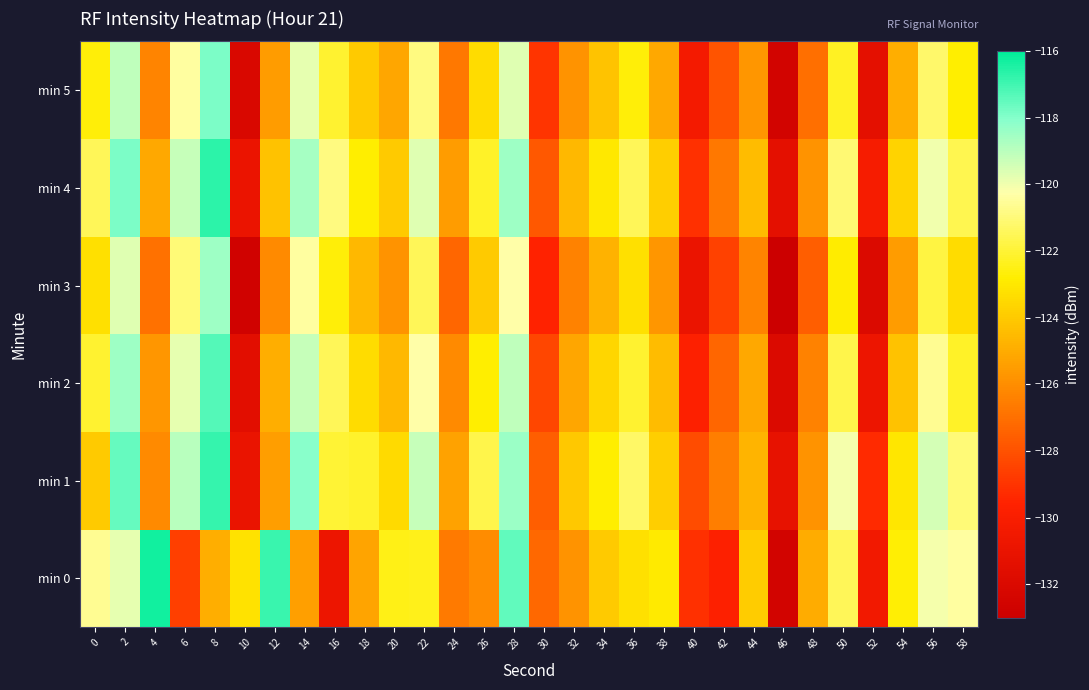

At 12, list the series in order from smallest to largest.

min 3, min 5, min 1, min 2, min 4, min 0